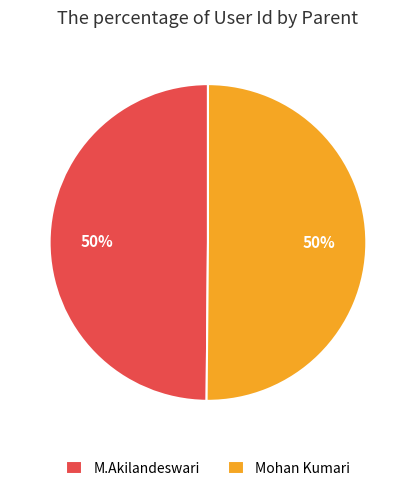

How many slices are in this pie chart?

2